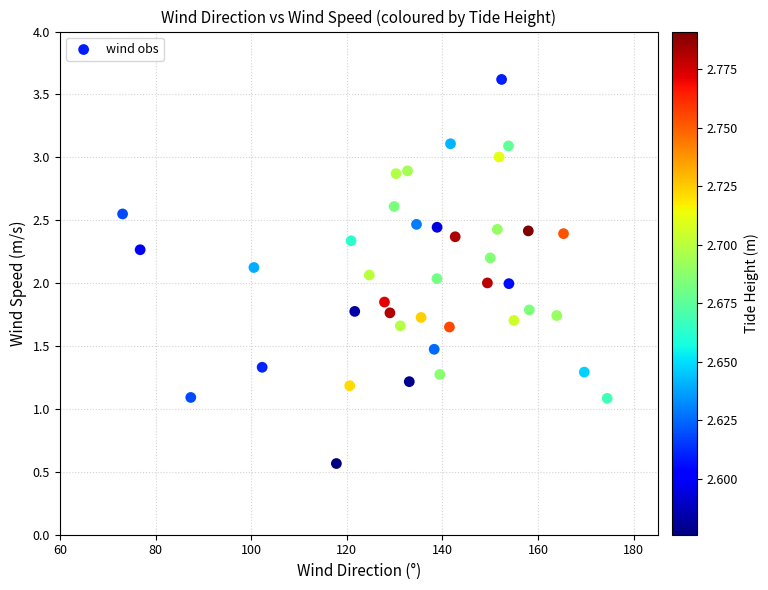

What is the range of Y values (max minus min)?

3.1